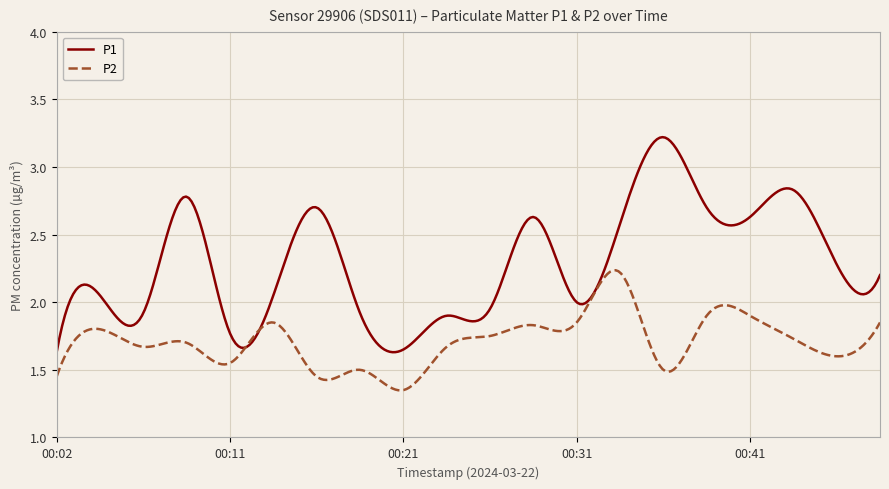

Which series has the widest spread of values?

P1